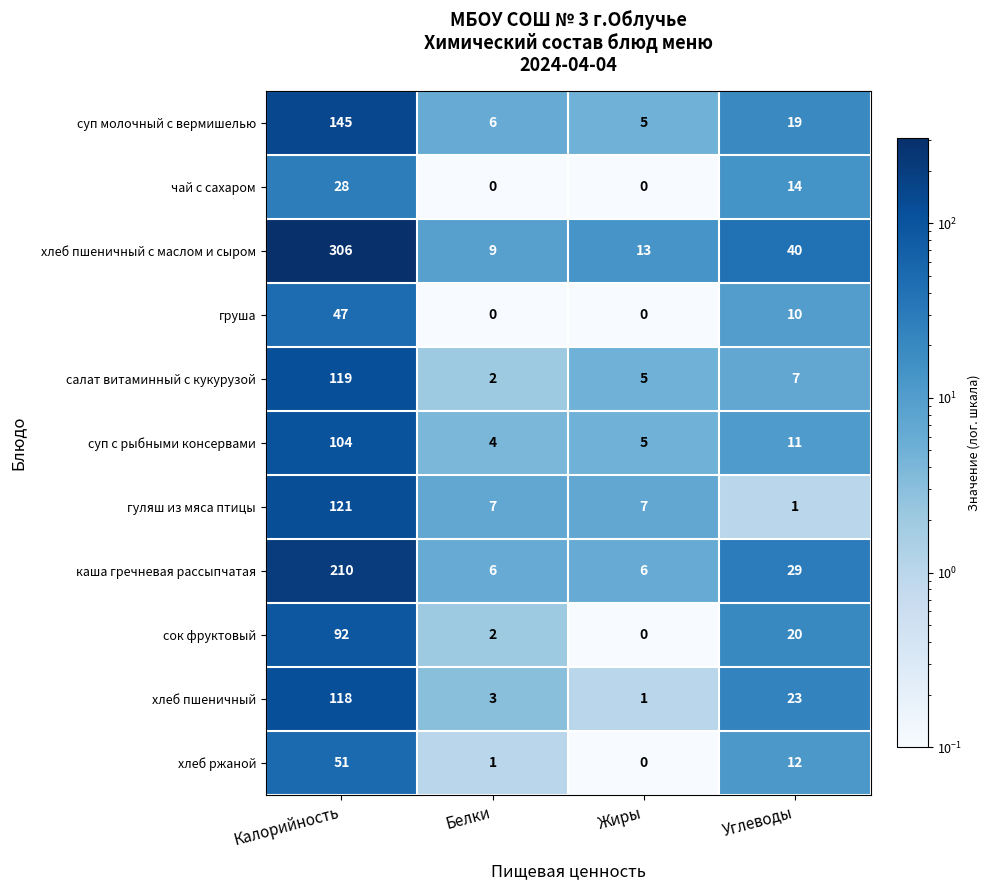

Which series has the largest range (max minus min)?

хлеб пшеничный с маслом и сыром